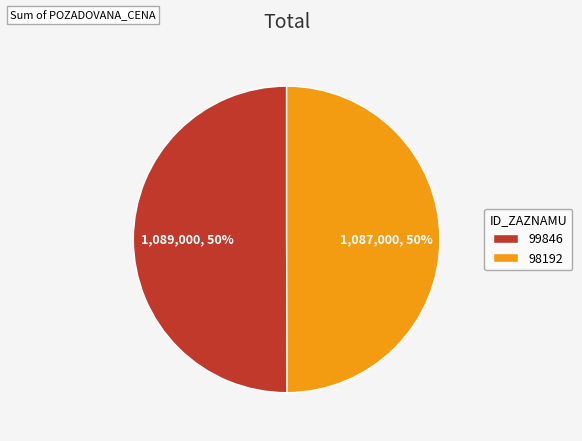

To the nearest percent, what percentage of the pie is 99846?

50%